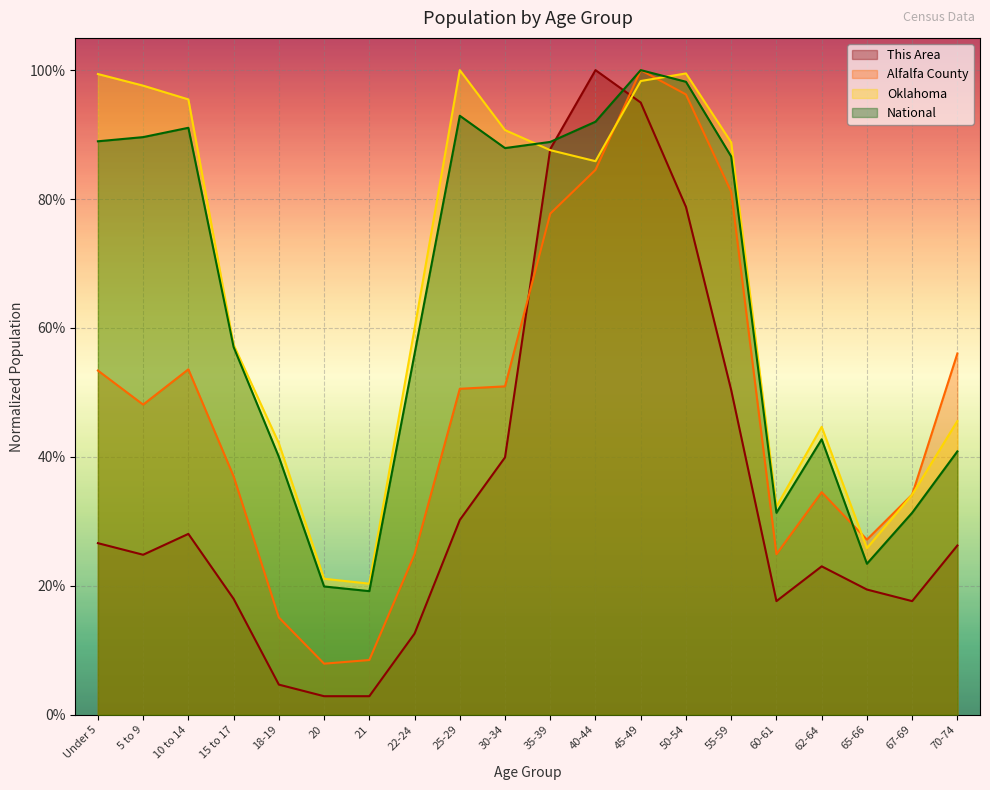

Reading left to right, extract all data points from this chart.

This Area: 0.3	0.2	0.3	0.2	0.0	0.0	0.0	0.1	0.3	0.4	0.9	1.0	0.9	0.8	0.5	0.2	0.2	0.2	0.2	0.3
Alfalfa County: 0.5	0.5	0.5	0.4	0.2	0.1	0.1	0.2	0.5	0.5	0.8	0.8	1.0	1.0	0.8	0.2	0.3	0.3	0.3	0.6
Oklahoma: 1.0	1.0	1.0	0.6	0.4	0.2	0.2	0.6	1.0	0.9	0.9	0.9	1.0	1.0	0.9	0.3	0.4	0.3	0.3	0.5
National: 0.9	0.9	0.9	0.6	0.4	0.2	0.2	0.6	0.9	0.9	0.9	0.9	1.0	1.0	0.9	0.3	0.4	0.2	0.3	0.4